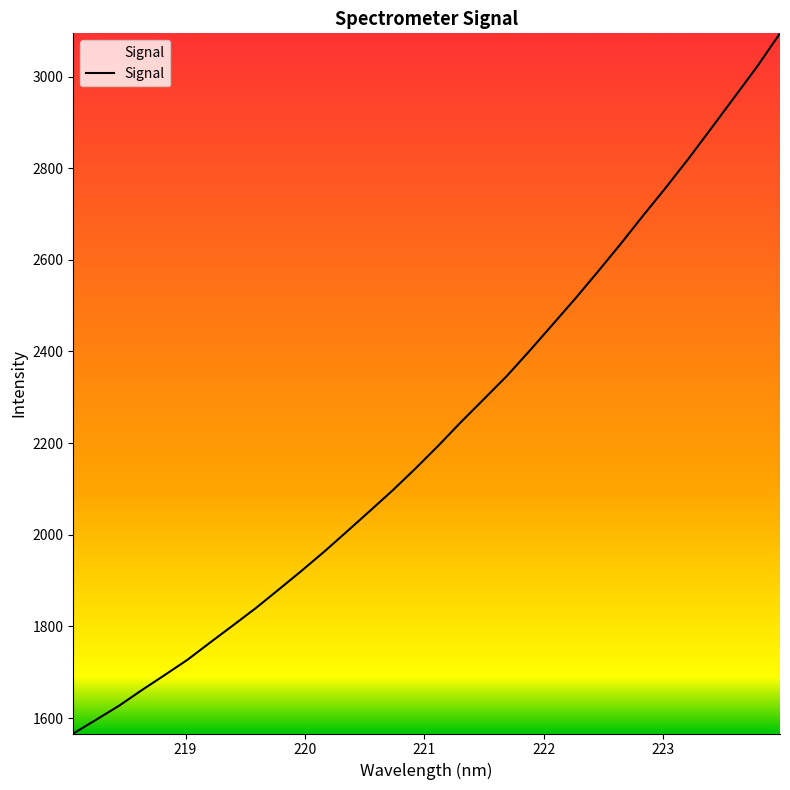

What is the average value?

2226.5